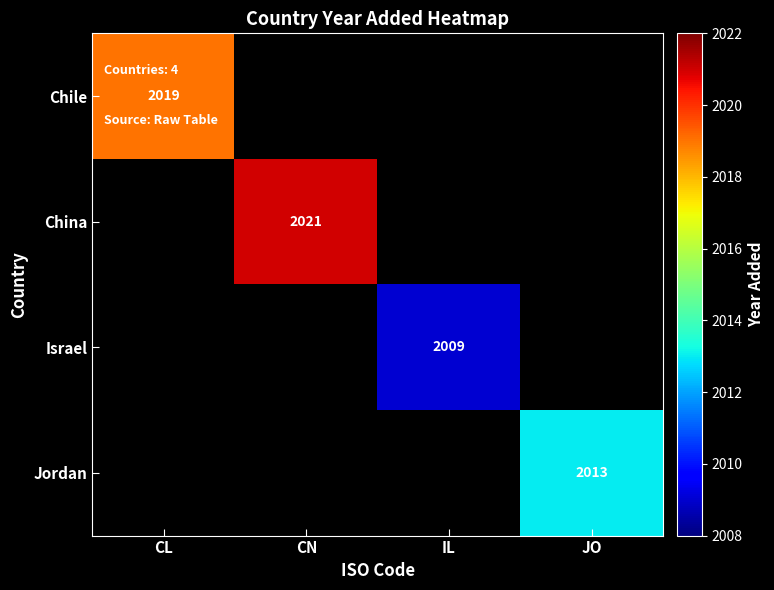

Is it true that Israel equals 2009 at IL?

True